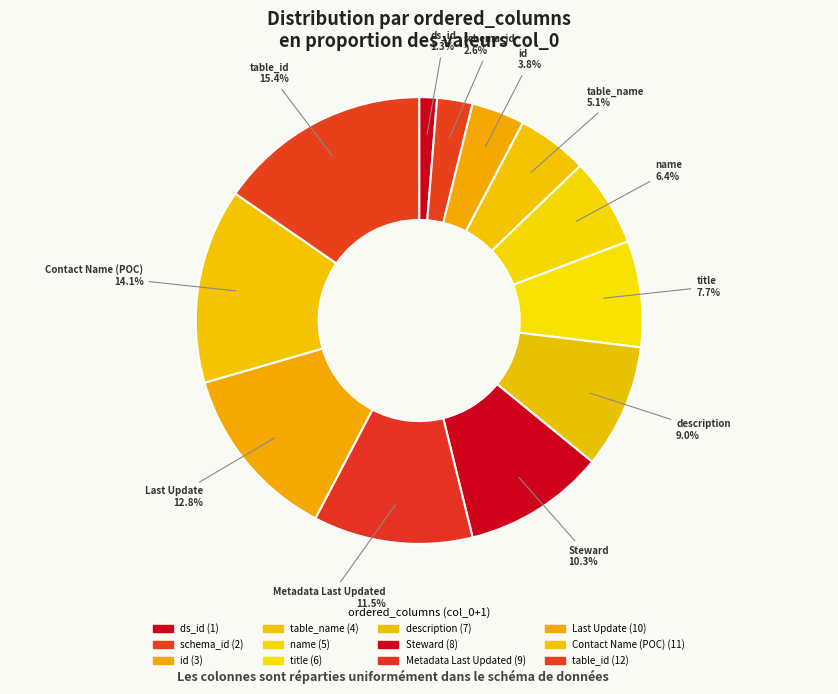

Count the number of slices in the pie.

12